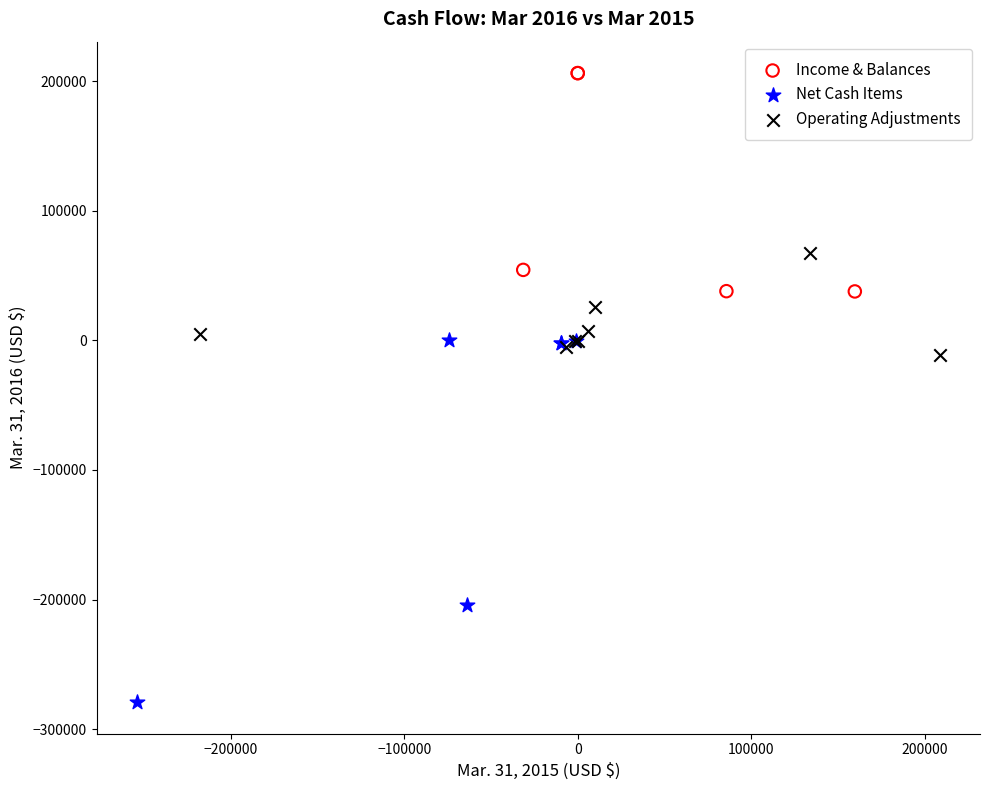

Which series reaches the maximum Y coordinate?

Income & Balances